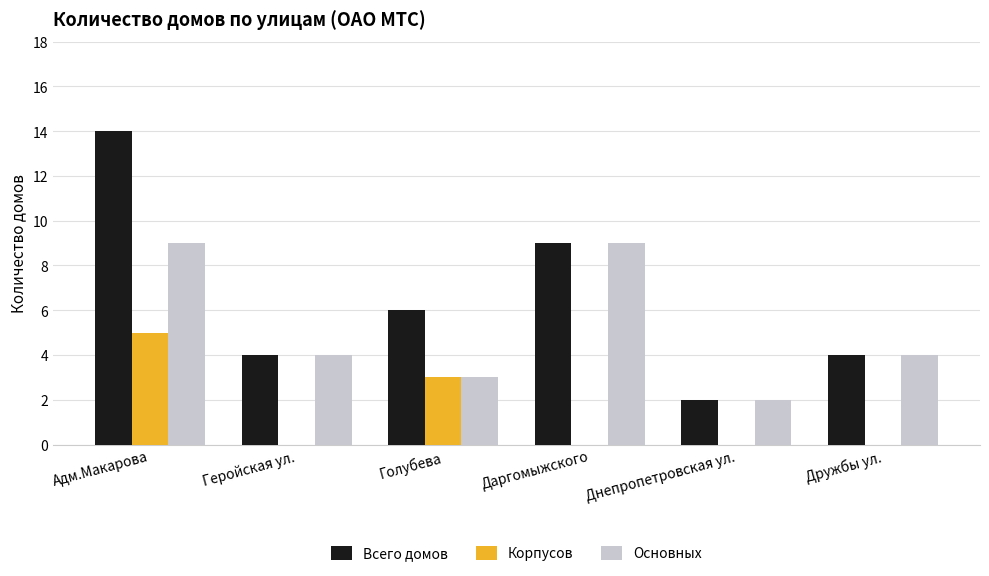

Reading left to right, extract all data points from this chart.

Всего домов: Адм.Макарова=14	Геройская ул.=4	Голубева=6	Даргомыжского=9	Днепропетровская ул.=2	Дружбы ул.=4
Корпусов: Адм.Макарова=5	Геройская ул.=0	Голубева=3	Даргомыжского=0	Днепропетровская ул.=0	Дружбы ул.=0
Основных: Адм.Макарова=9	Геройская ул.=4	Голубева=3	Даргомыжского=9	Днепропетровская ул.=2	Дружбы ул.=4